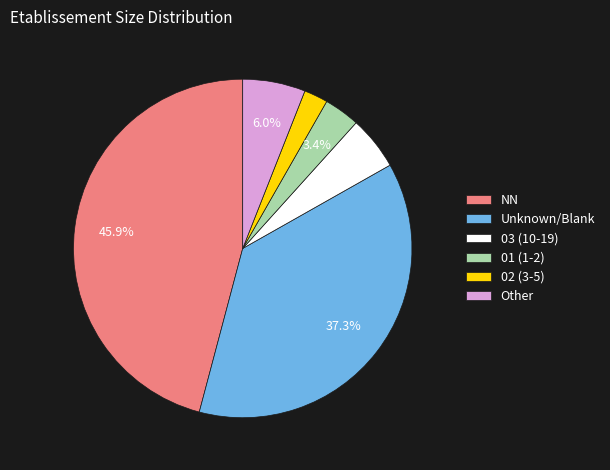

Count the number of slices in the pie.

6